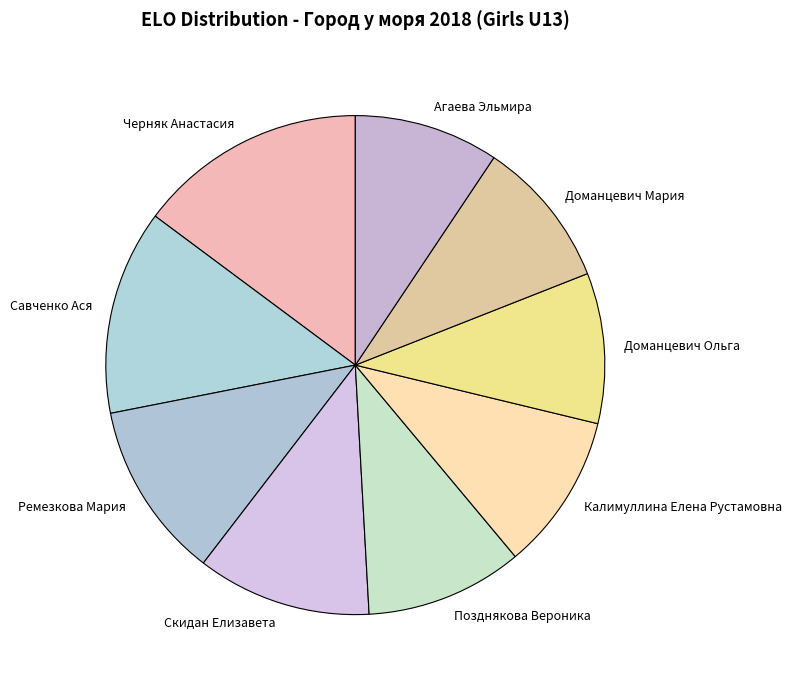

What is the largest slice in the pie chart?

Черняк Анастасия